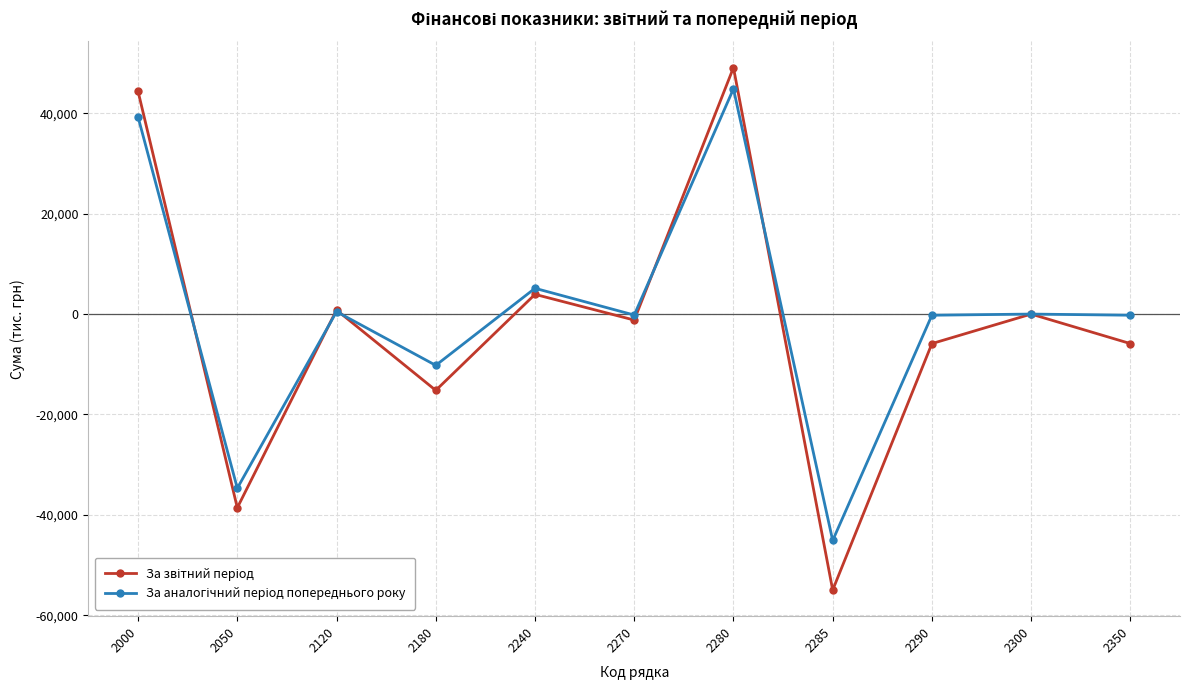

How many data points does each series have?

11